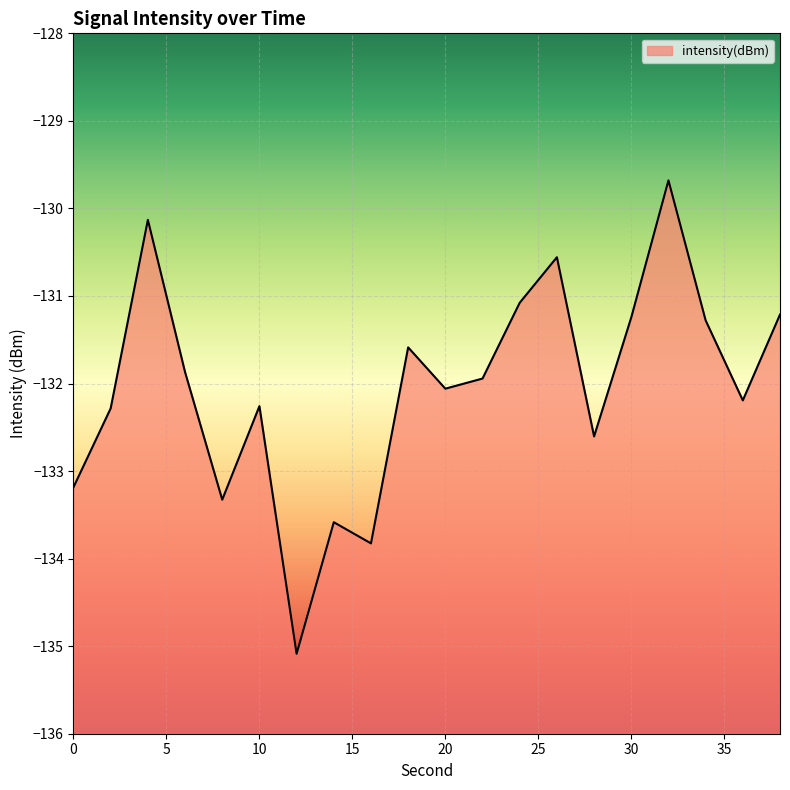

True or false: the data shows -130.1 at 4.

True